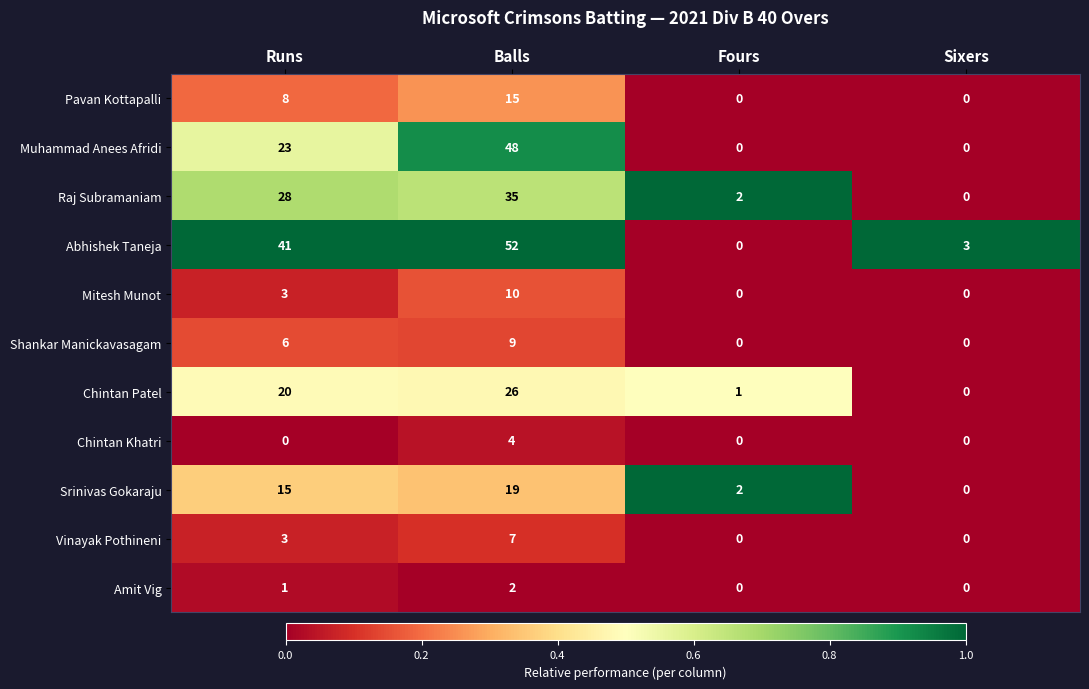

At which label is Shankar Manickavasagam closest to 4?

Runs